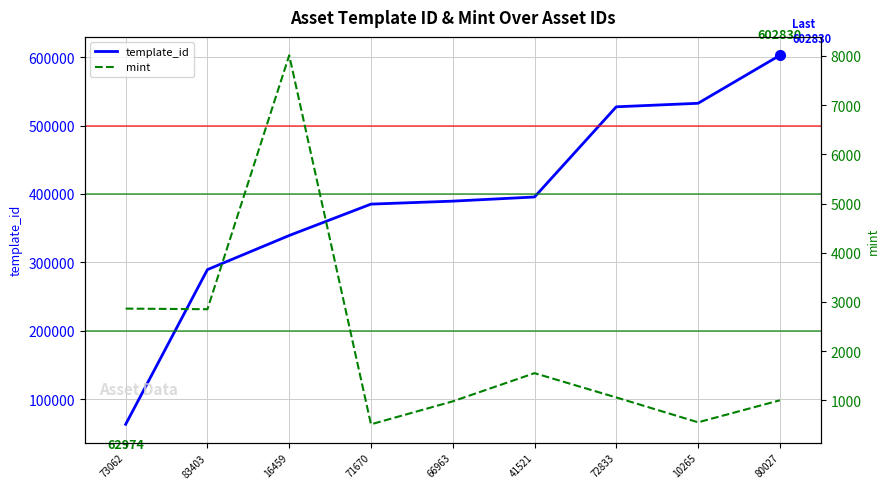

Is it true that template_id equals 289324 at 83403?

True